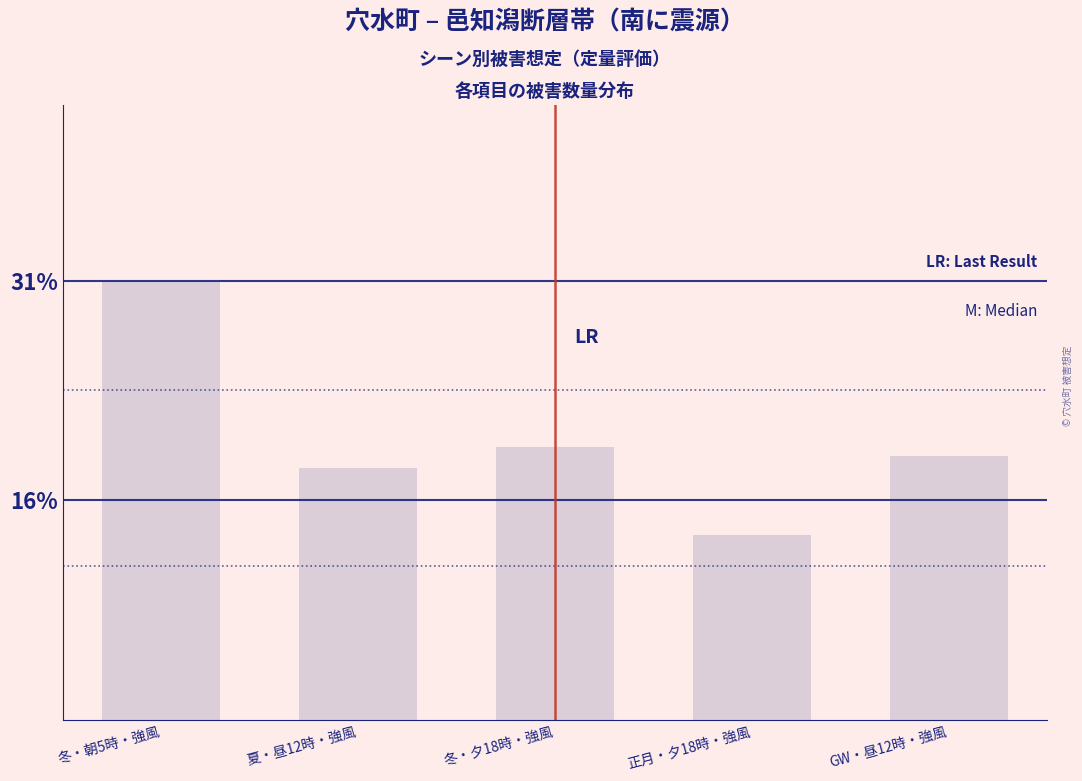

Reading left to right, list all the values displayed in this chart.

冬・朝5時・強風=31.1	夏・昼12時・強風=17.8	冬・夕18時・強風=19.3	正月・夕18時・強風=13.1	GW・昼12時・強風=18.7